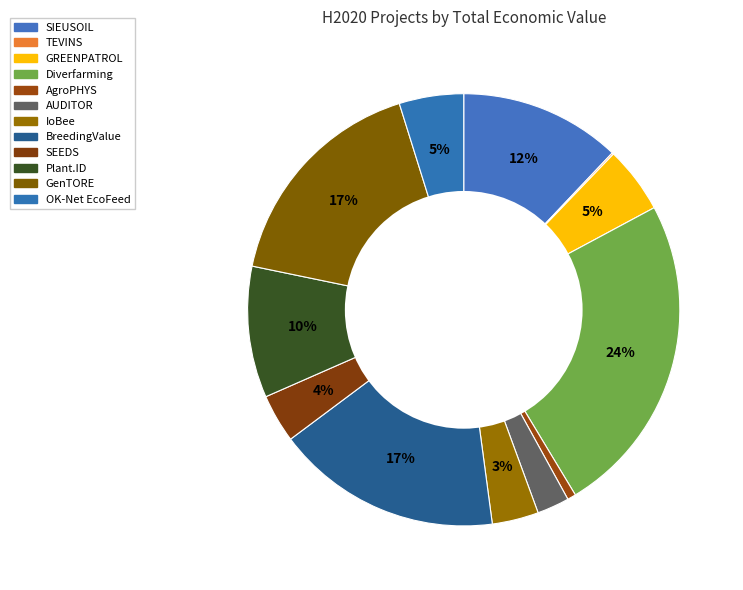

Is OK-Net EcoFeed the majority of the pie?

No